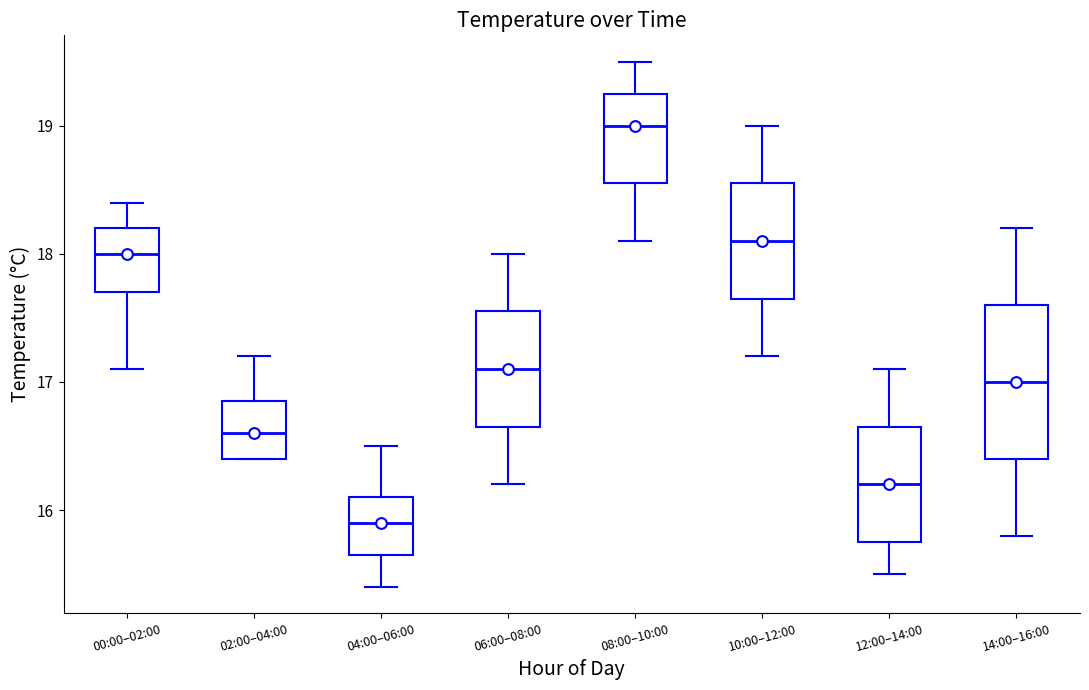

Which box's median line is the highest?

08:00–10:00